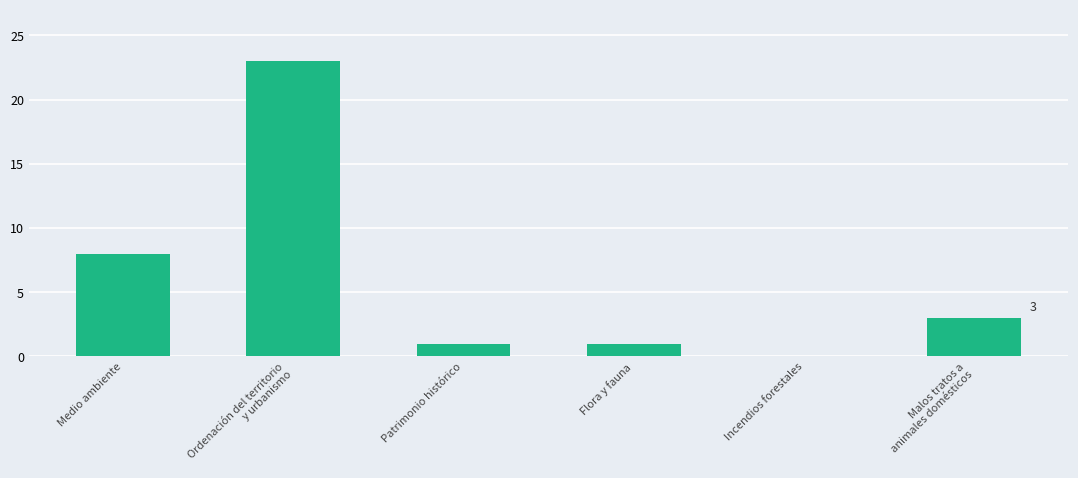

How many positive values are there?

5